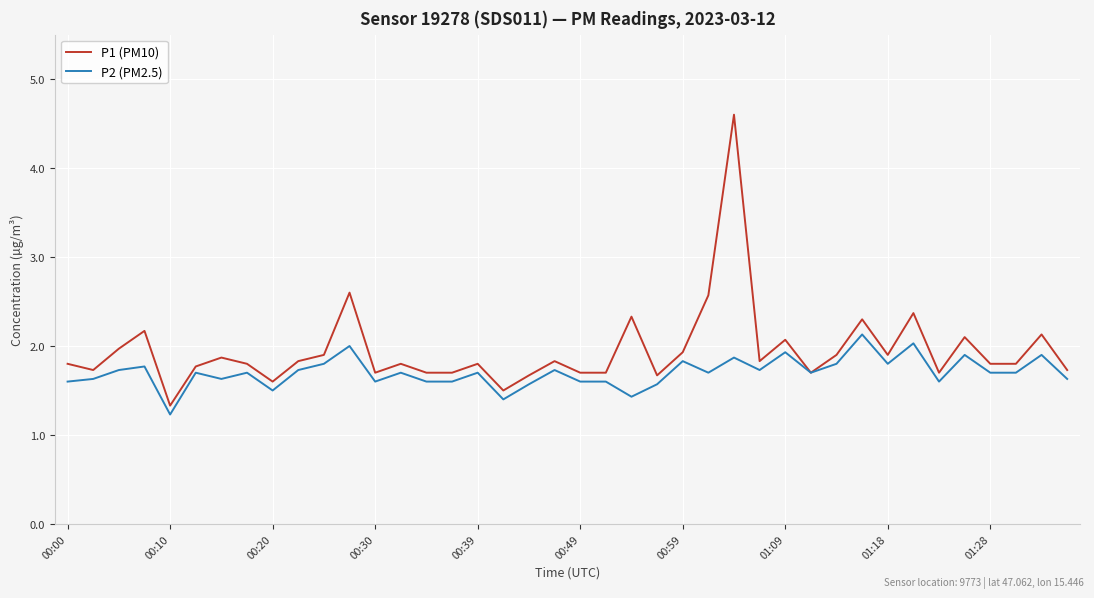

Which series has the widest spread of values?

P1 (PM10)